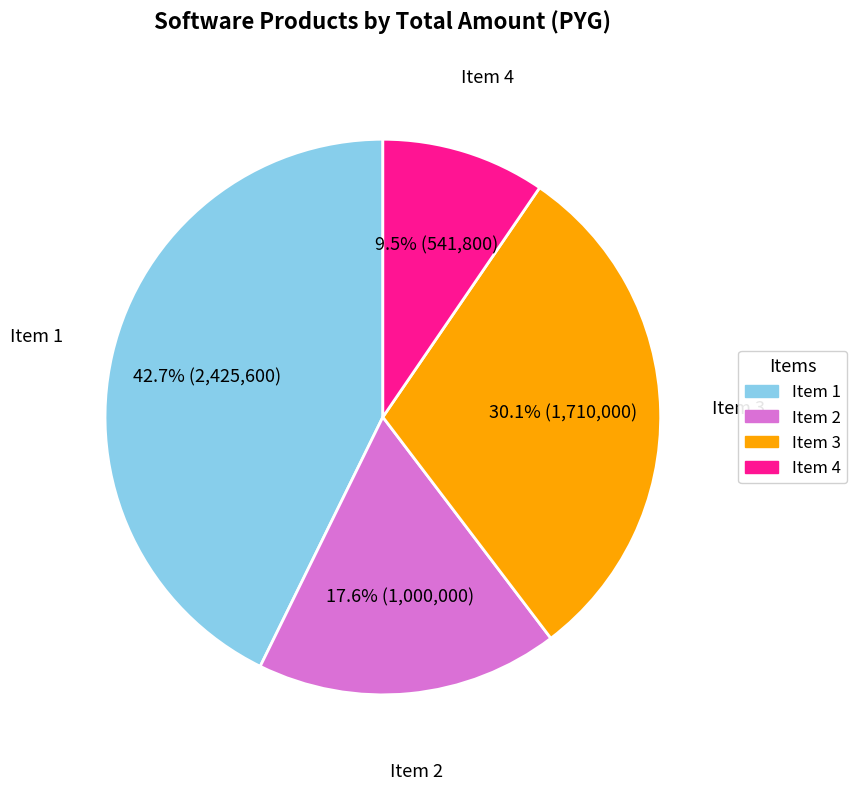

What is the largest slice in the pie chart?

Item 1